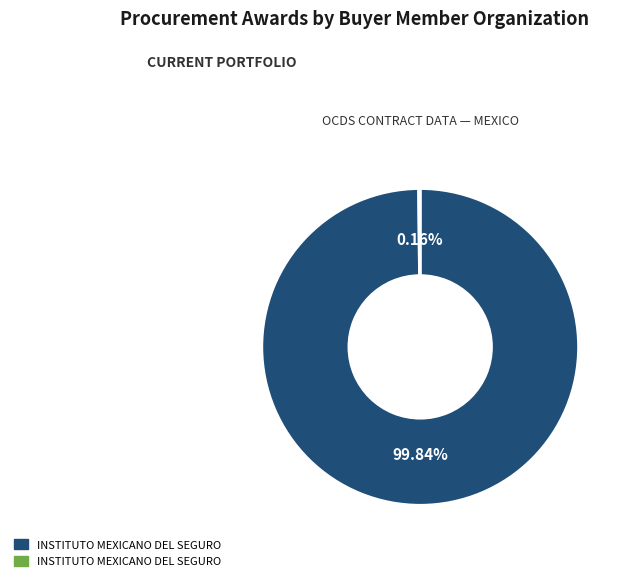

Is there any slice that represents more than half of the pie?

Yes